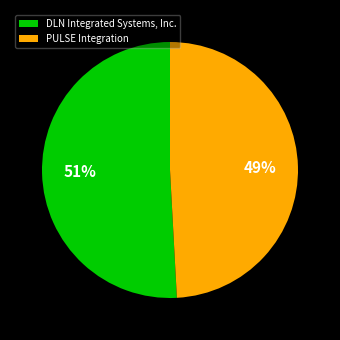

Which slice represents more than half of the pie?

DLN Integrated Systems, Inc.